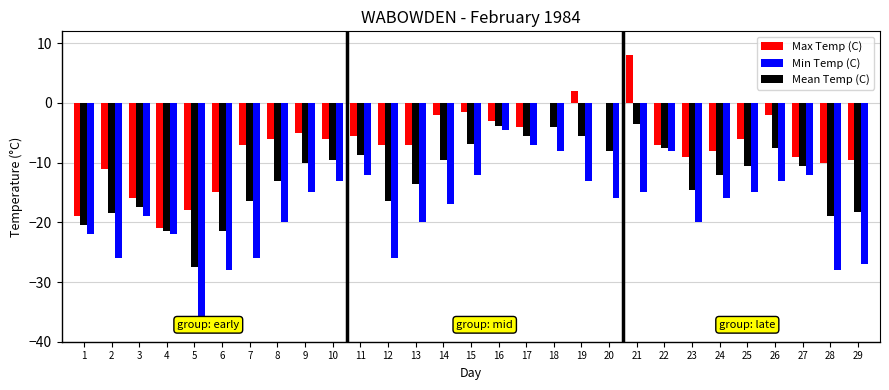

What value does the Max Temp (C) series have at 29?

-9.5